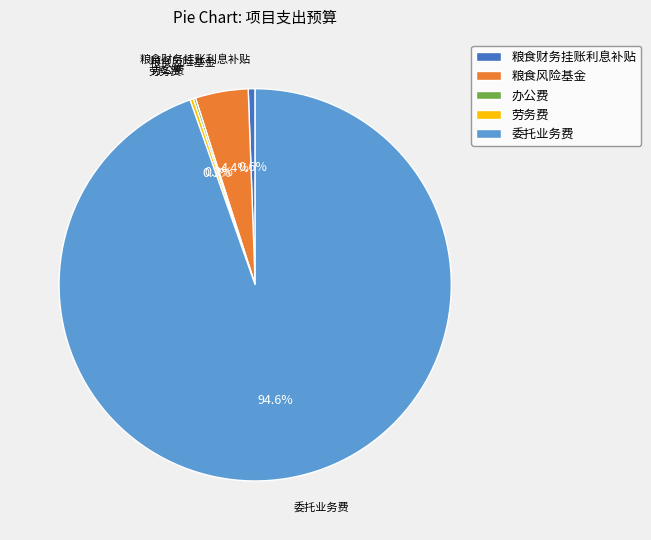

To the nearest percent, what percentage of the pie is 粮食风险基金?

4%